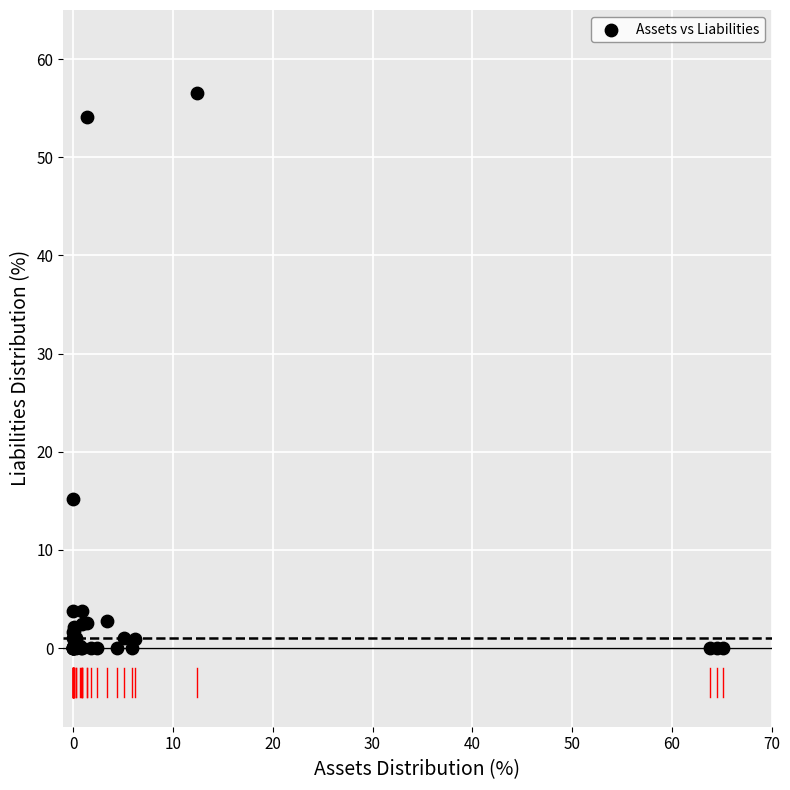

What Y value in the scatter plot is closest to 28?

15.1